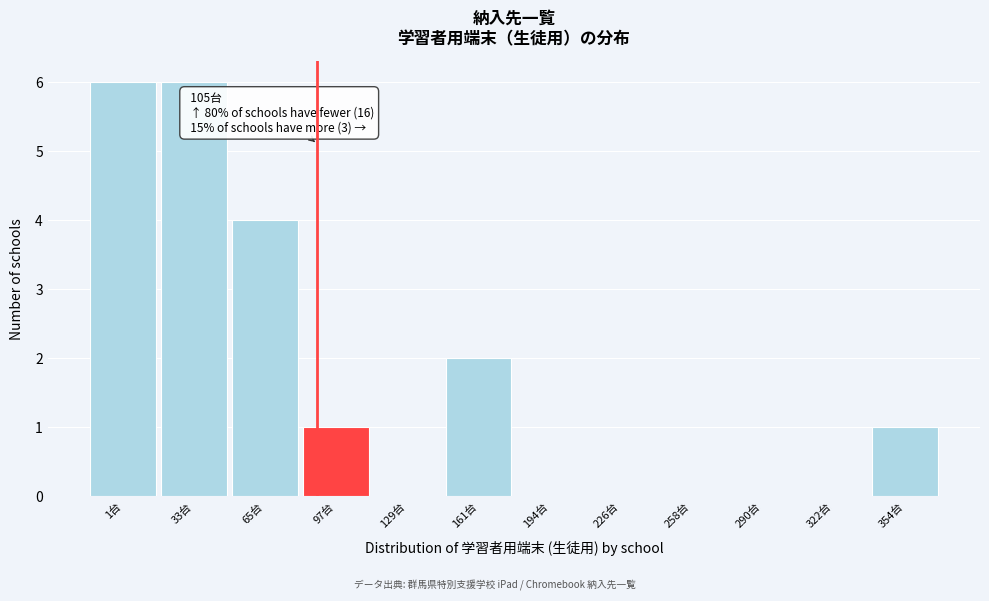

Reading left to right, extract all data points from this chart.

1台=6	33台=6	65台=4	97台=1	129台=0	161台=2	194台=0	226台=0	258台=0	290台=0	322台=0	354台=1